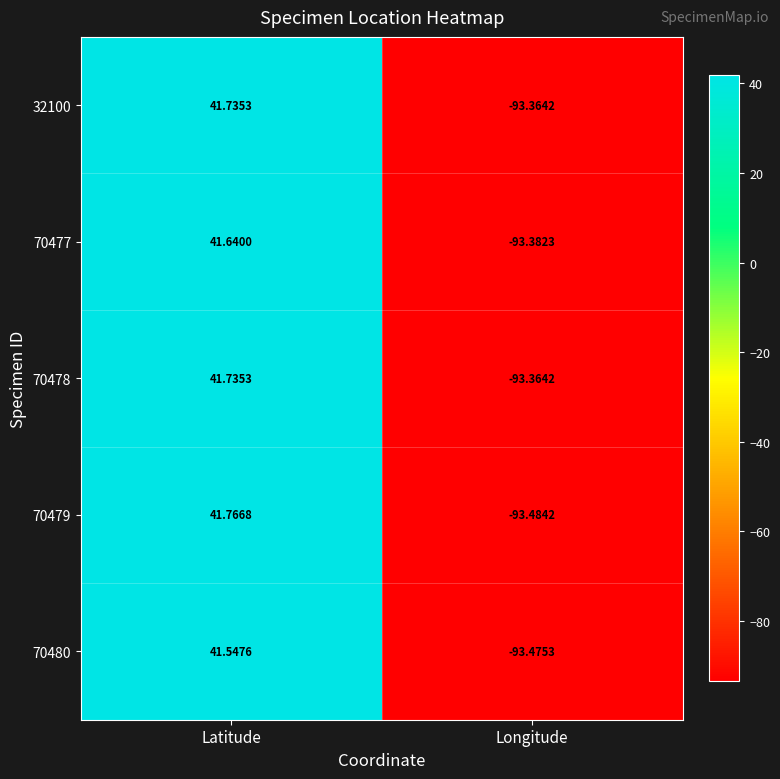

At which category is the sum across all series the highest?

Latitude